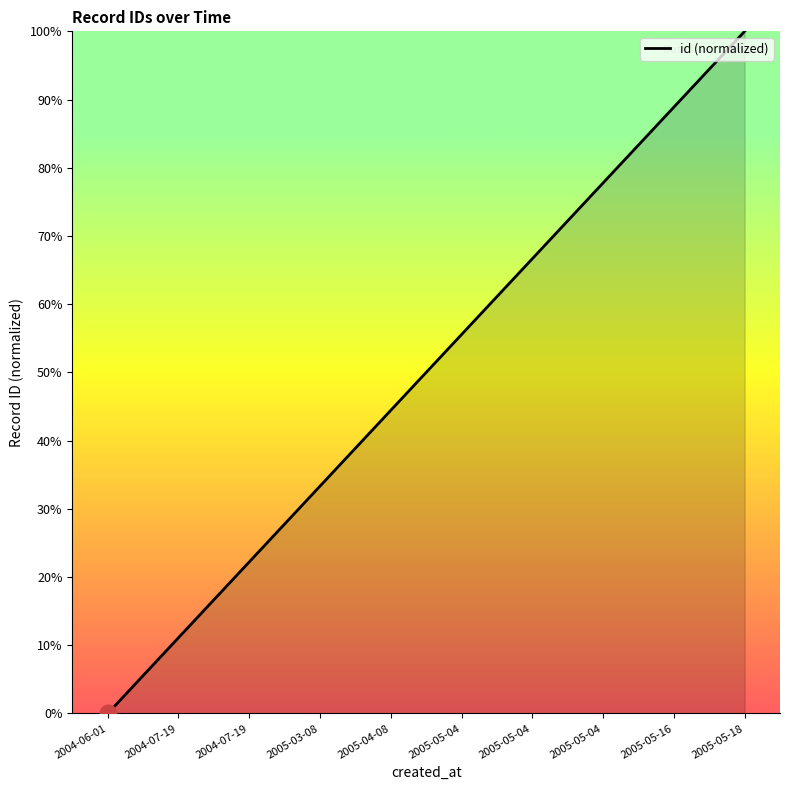

Is this an area chart (filled region under the line)?

Yes